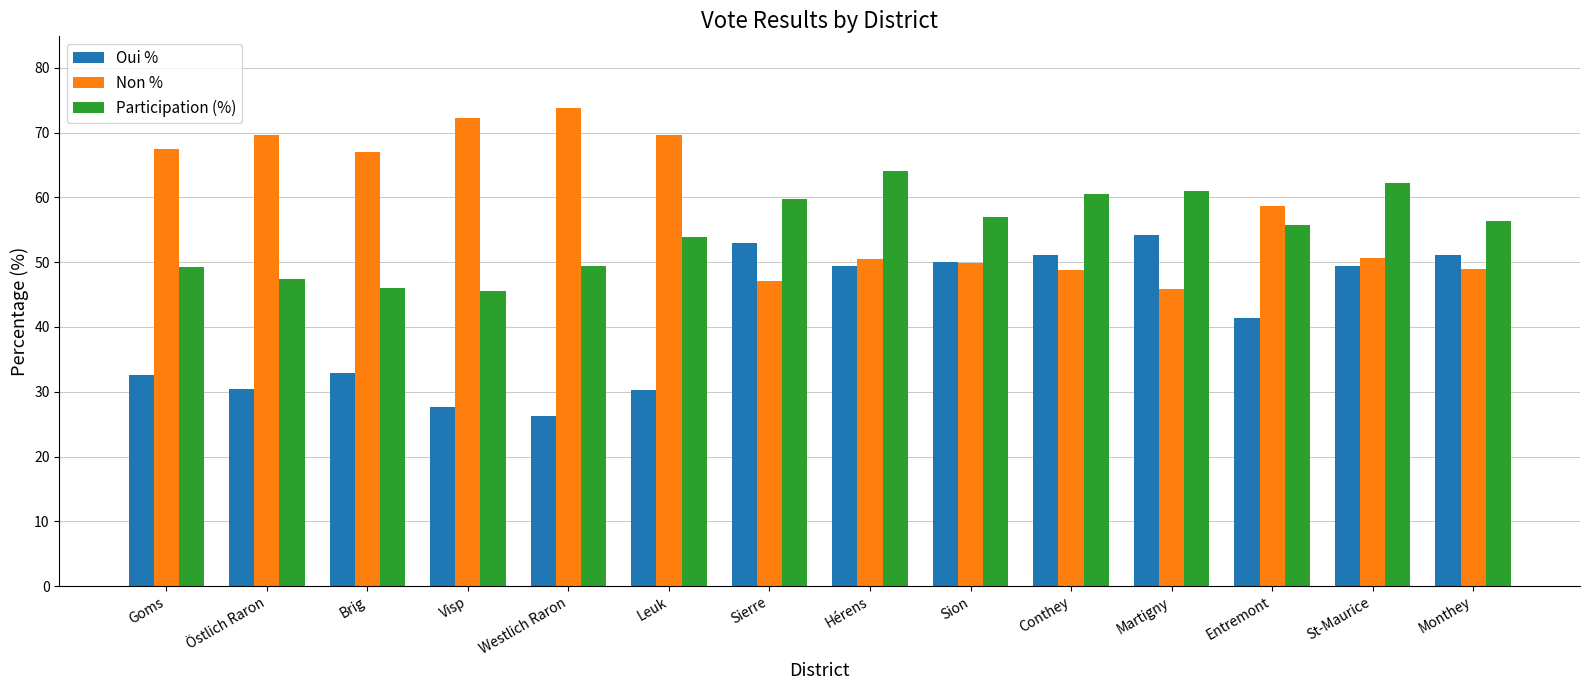

Read the Participation (%) value at Martigny.

61.0